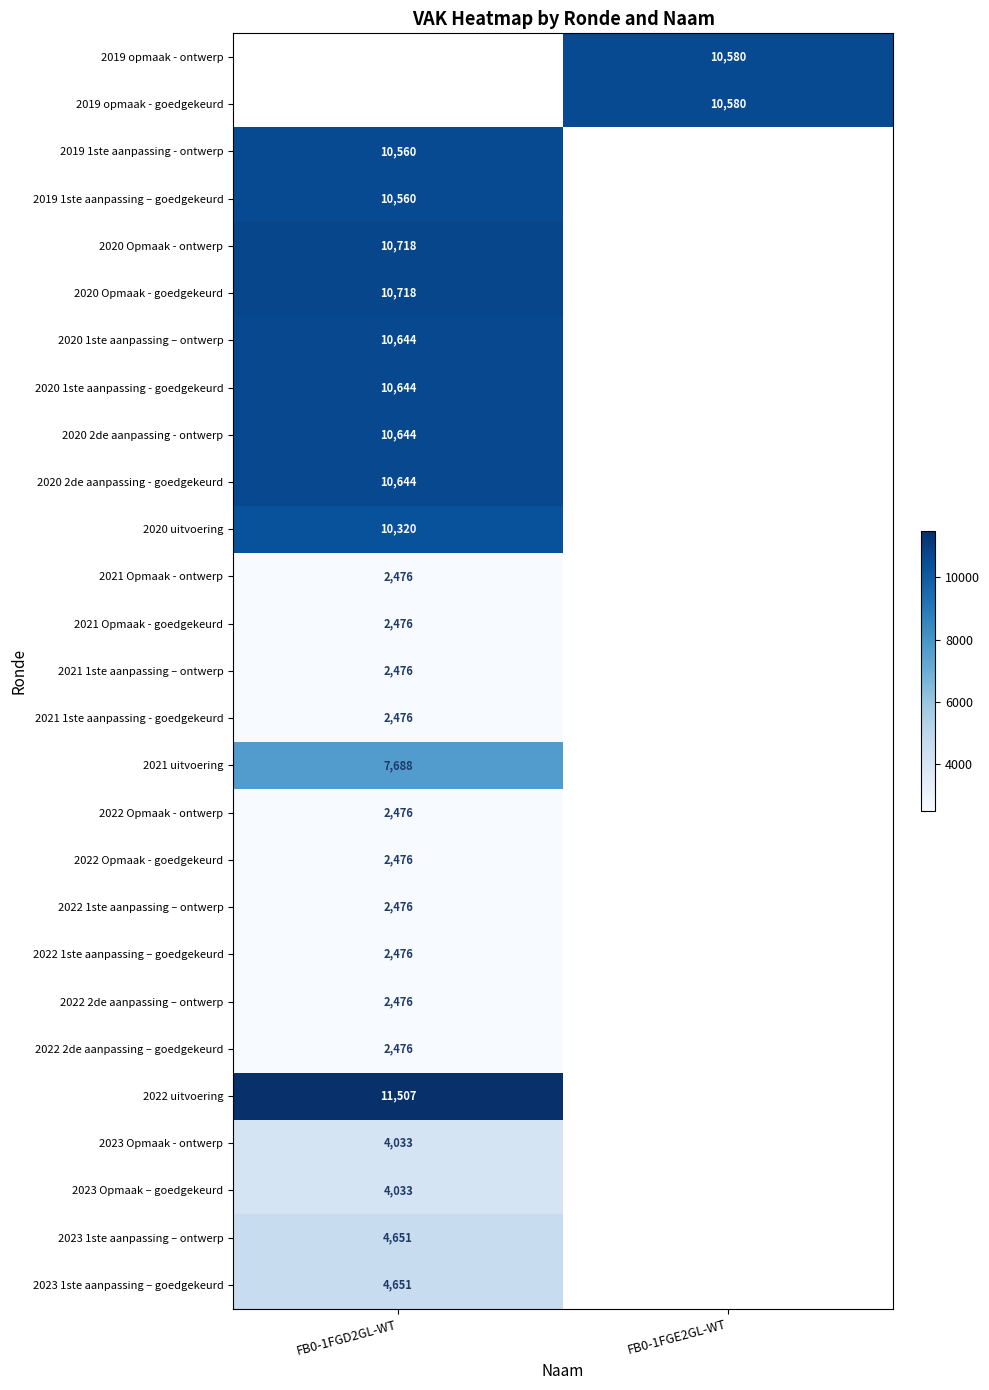

True or false: 2022 Opmaak - ontwerp has a value of 961 at FB0-1FGD2GL-WT.

False